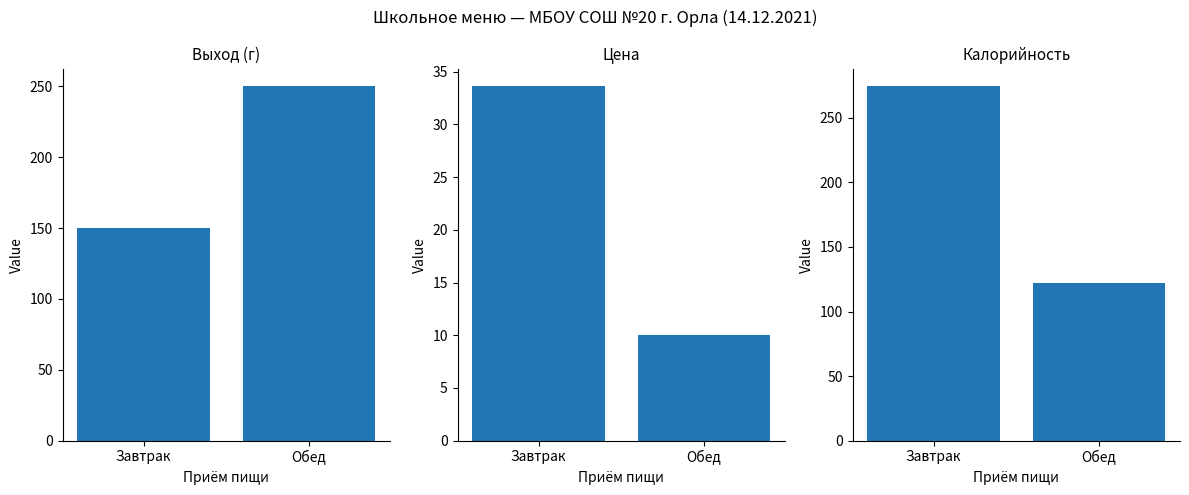

The Калорийность series shows 274.5 at Завтрак. True or false?

True